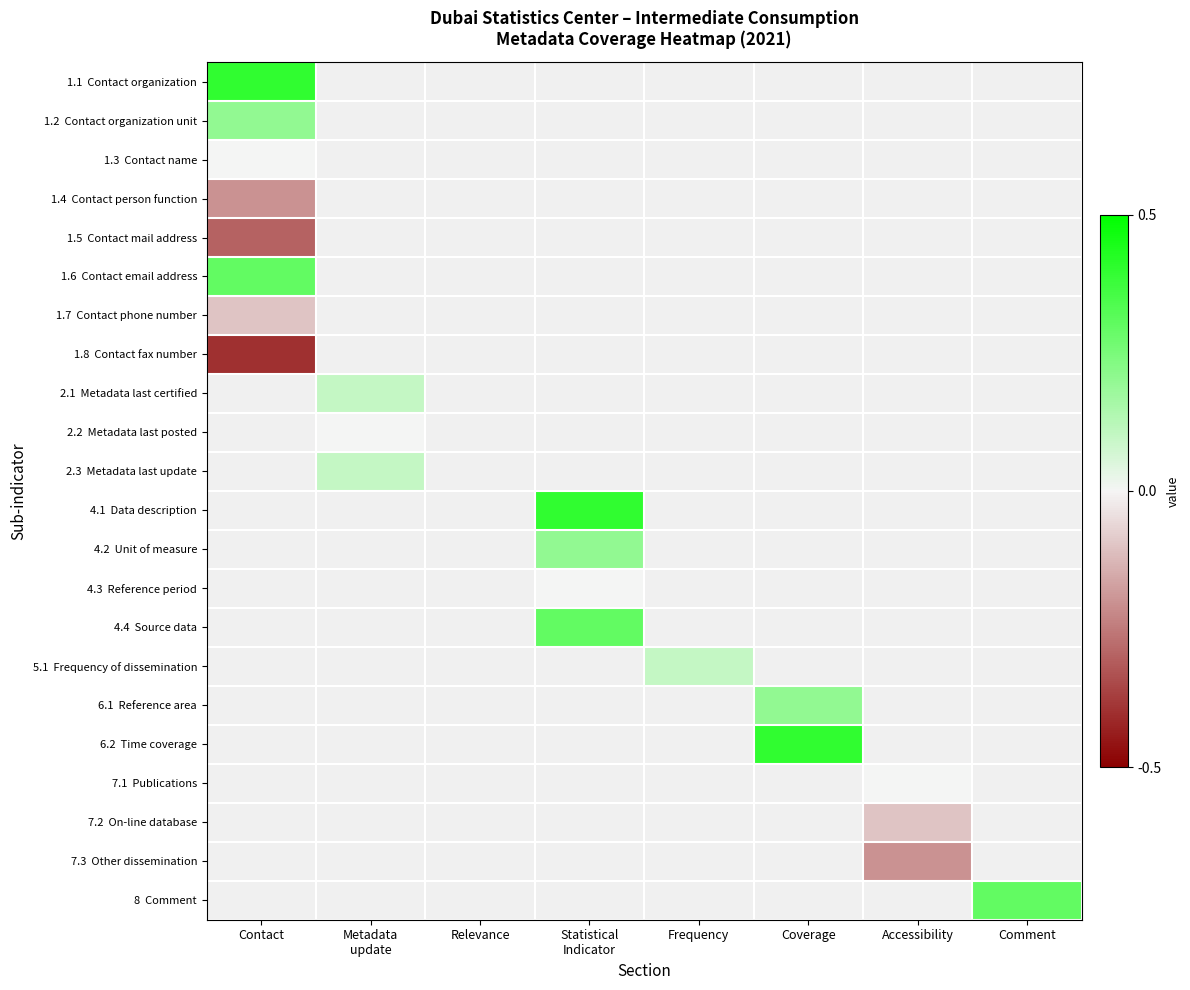

The value of 1.8 Contact fax number at Contact is -0.5. True or false?

False